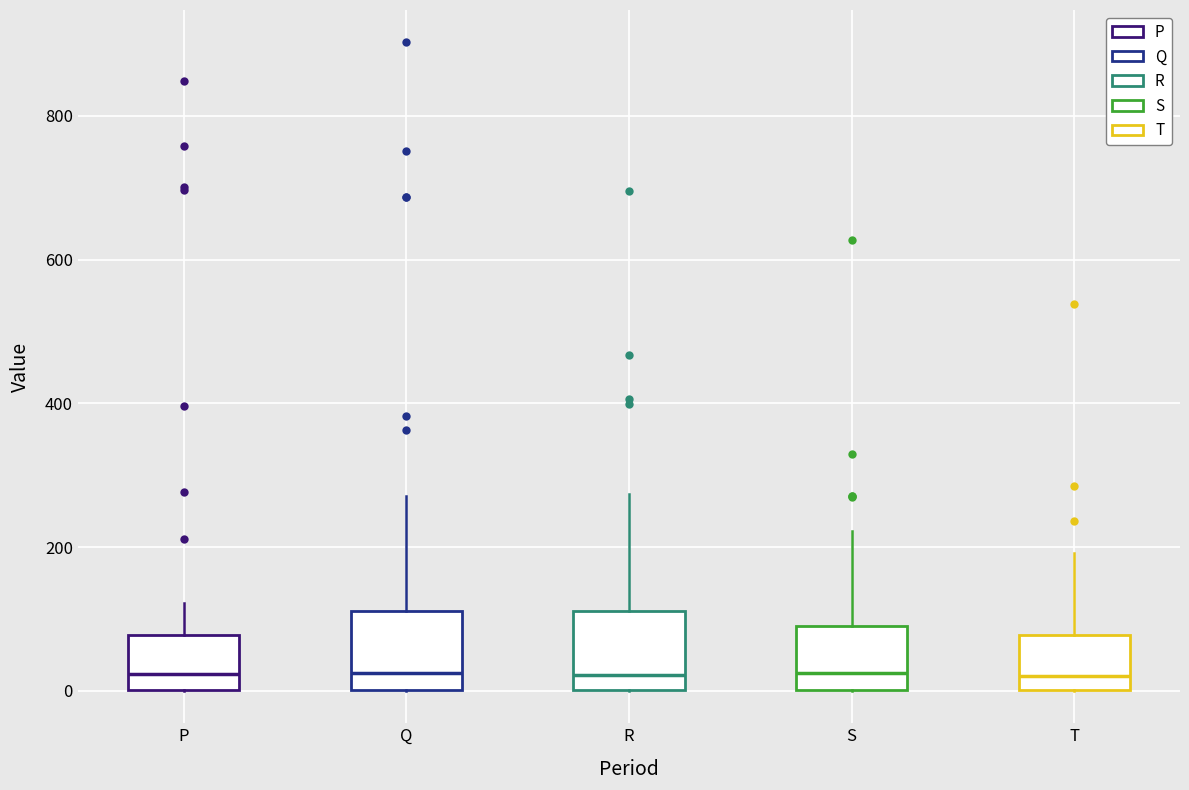

Reading left to right, transcribe this box plot: for each box, give where its median line is, the range the box spans, and where its two whiskers end, as read against the y-axis. The values are not printed on the chart, so give them approximately, as read against the axis.

P: median 20, box 0 to 80, whiskers 0 to 120
Q: median 20, box 0 to 120, whiskers 0 to 280
R: median 20, box 0 to 120, whiskers 0 to 280
S: median 20, box 0 to 100, whiskers 0 to 220
T: median 20, box 0 to 80, whiskers 0 to 200